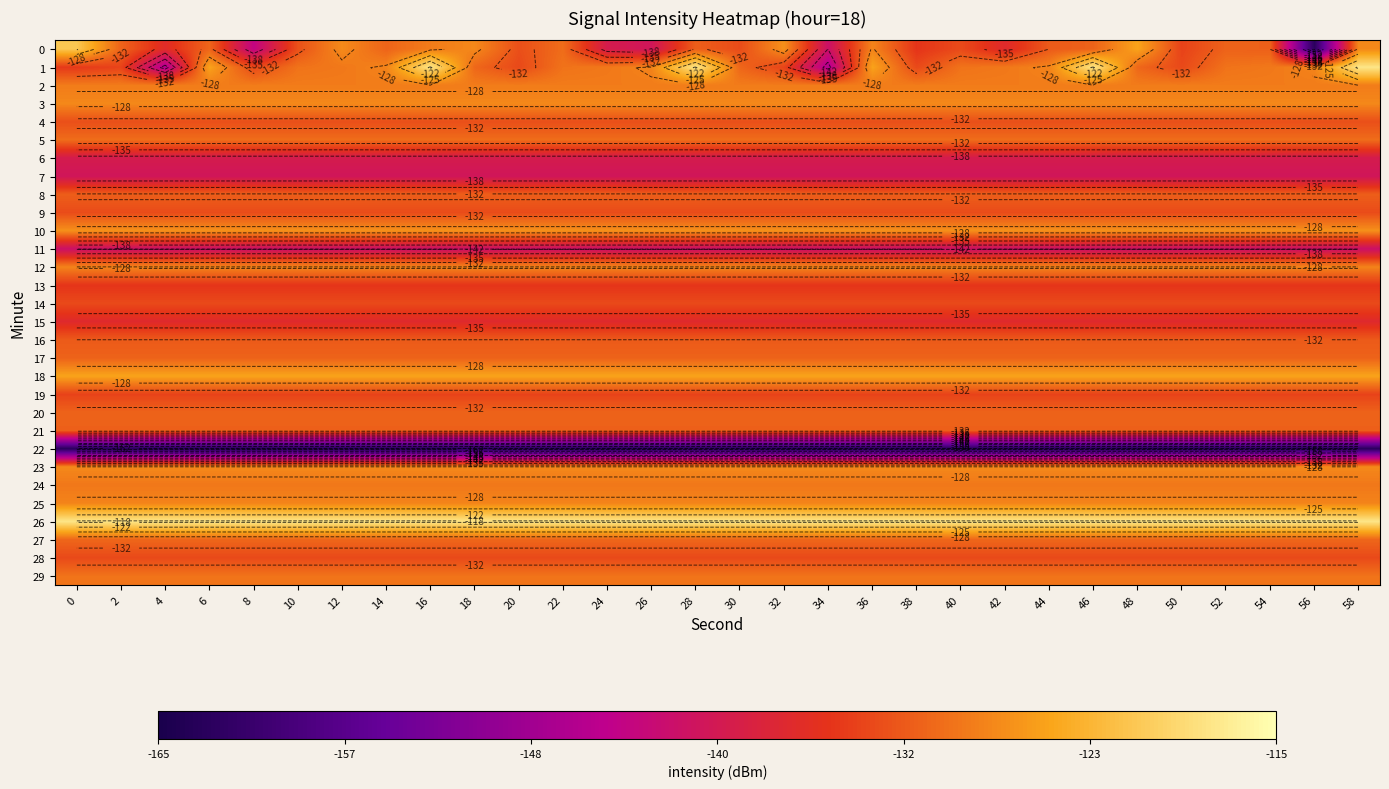

List the labels in order of 11 value, largest first.

0, 2, 4, 6, 8, 10, 12, 14, 16, 18, 20, 22, 24, 26, 28, 30, 32, 34, 36, 38, 40, 42, 44, 46, 48, 50, 52, 54, 56, 58